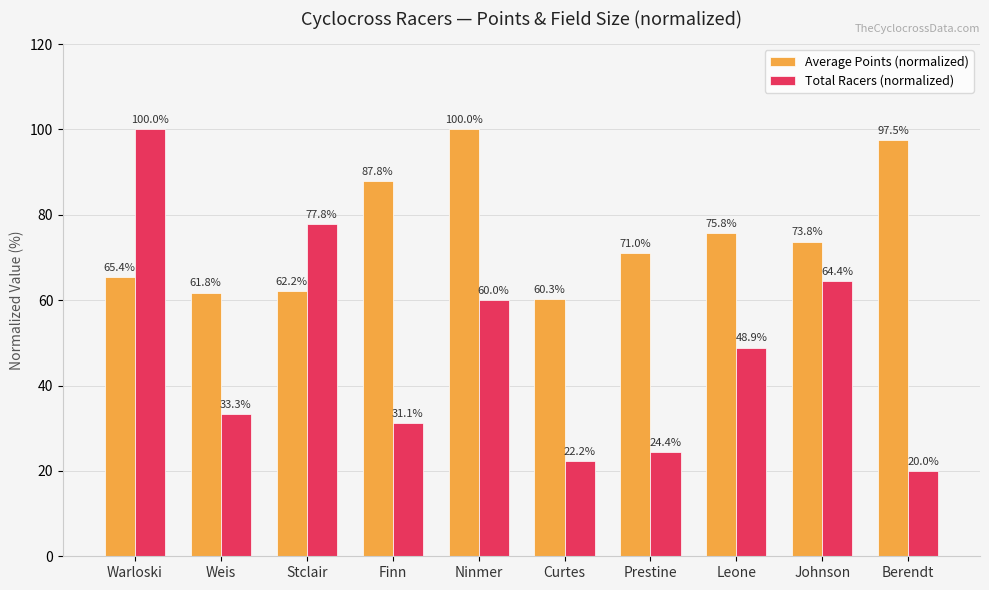

How many groups of bars are there?

10